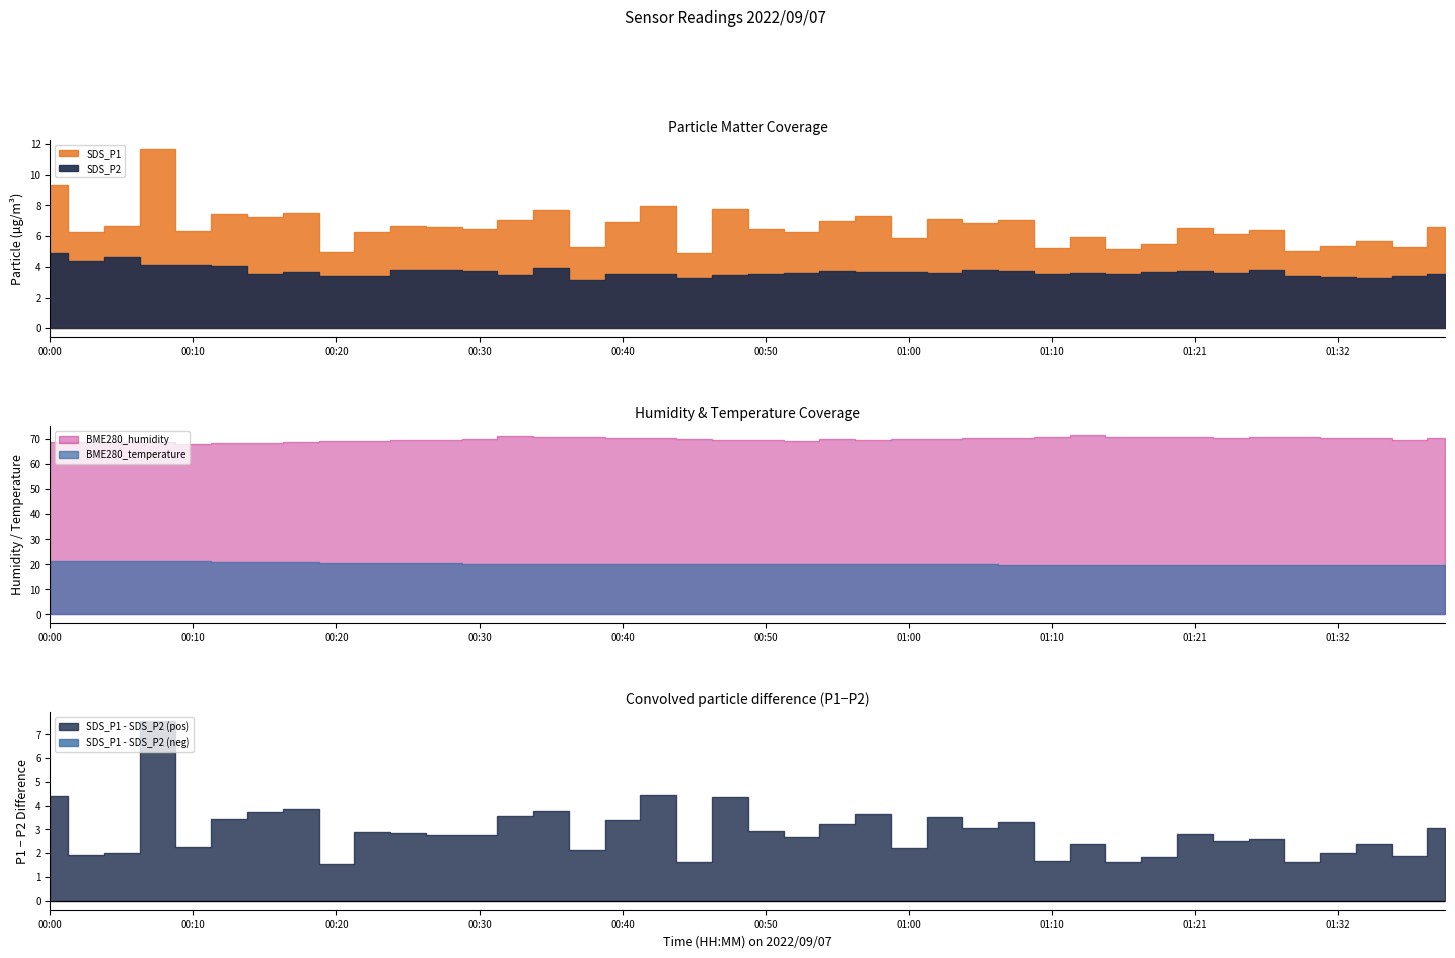

What value does the BME280_temperature series have at 00:00?

21.4